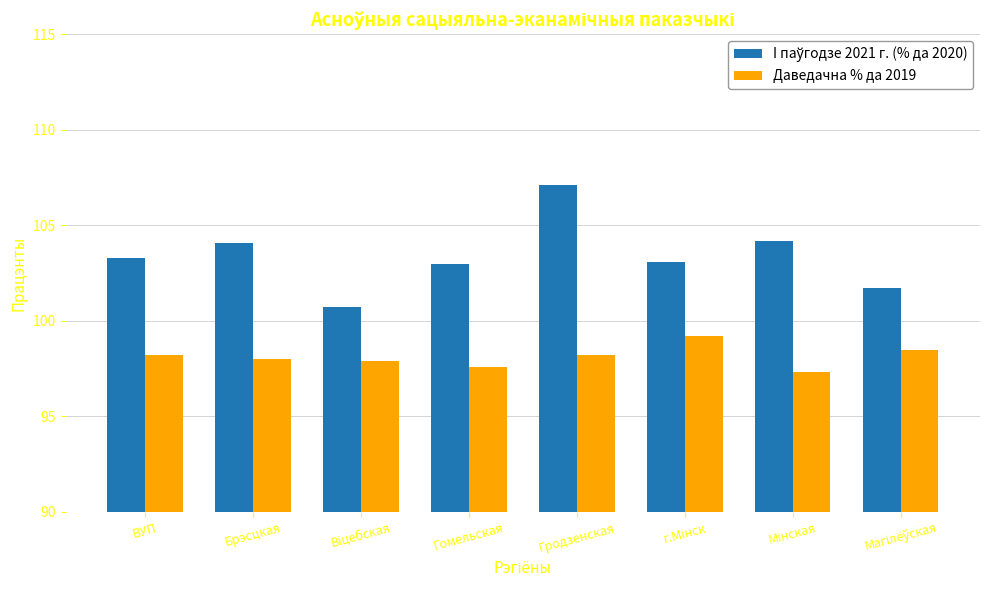

At which category is the sum across all series the highest?

Гродзенская